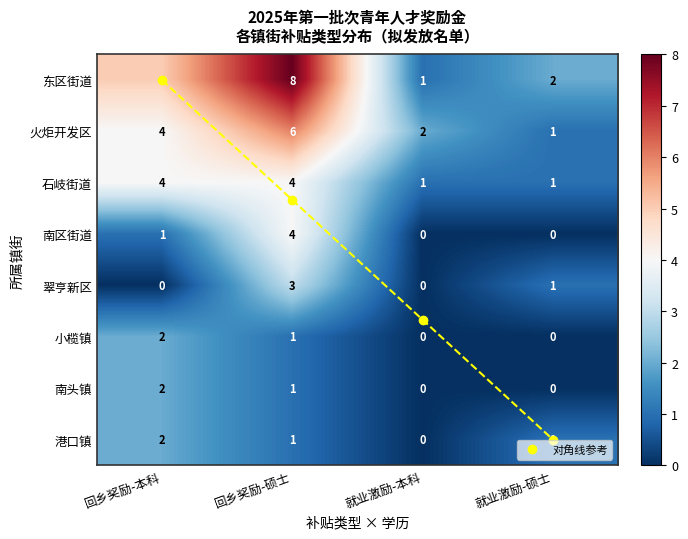

Is it true that 小榄镇 equals -0.8 at 就业激励-硕士?

False